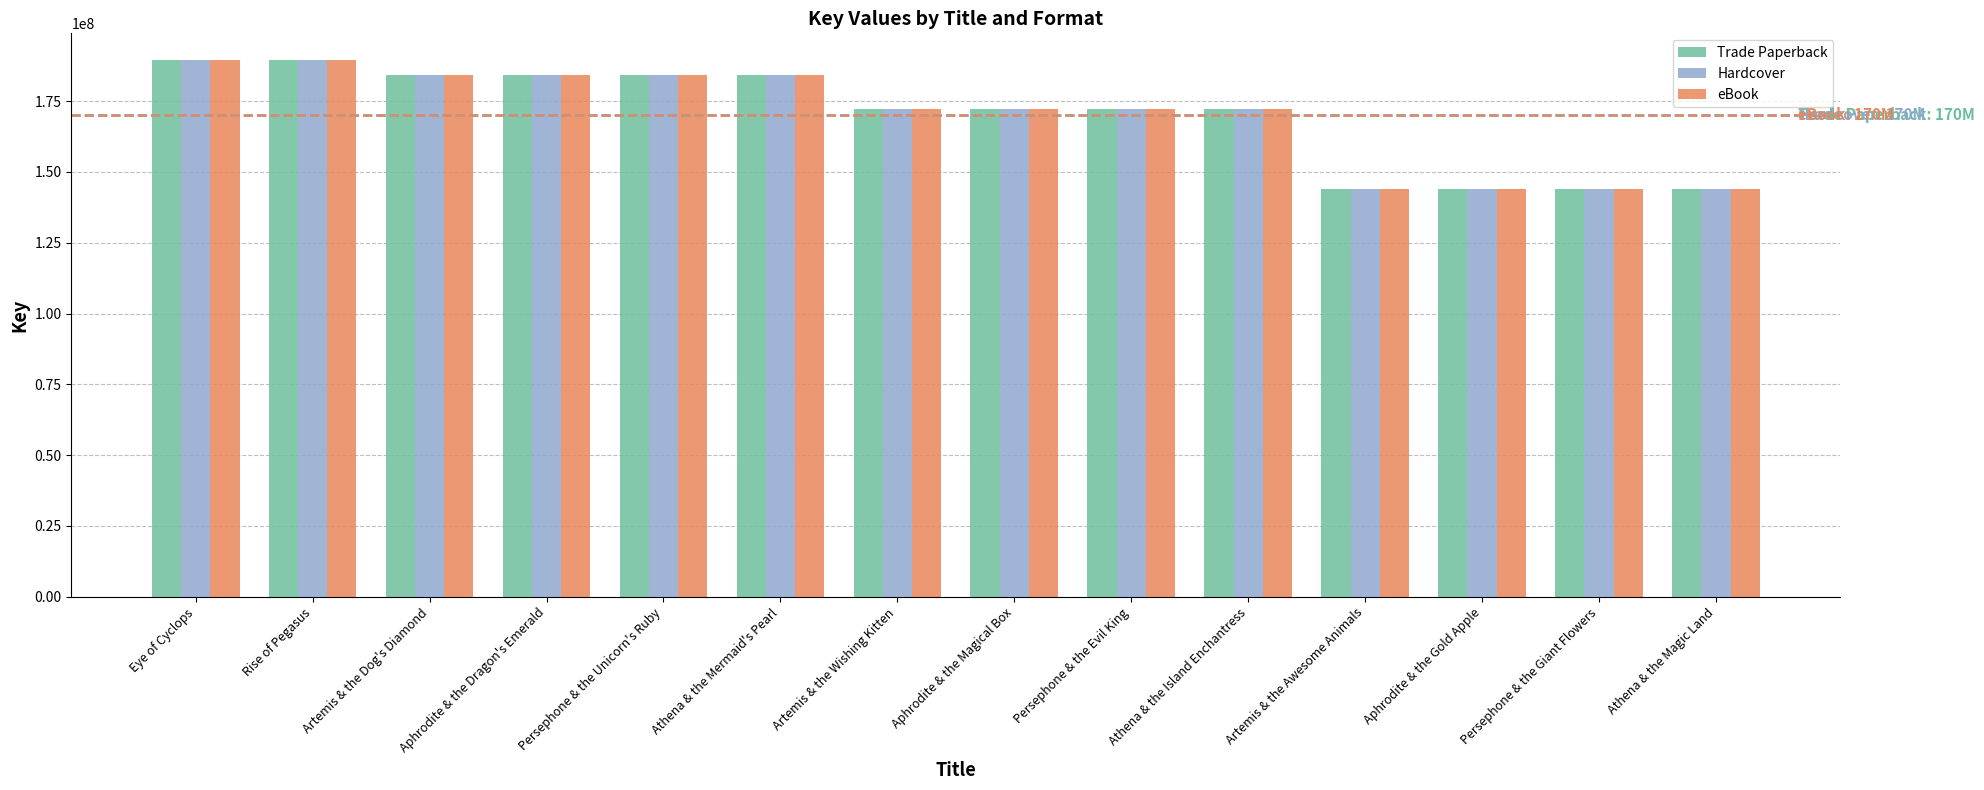

Is it true that Trade Paperback equals 143989982 at Athena & the Magic Land?

True